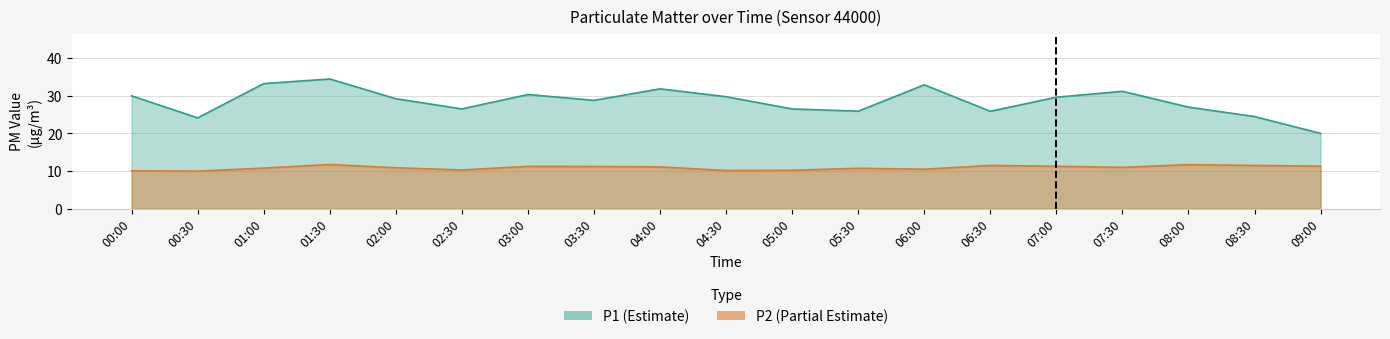

What is the minimum value for P2?

10.0